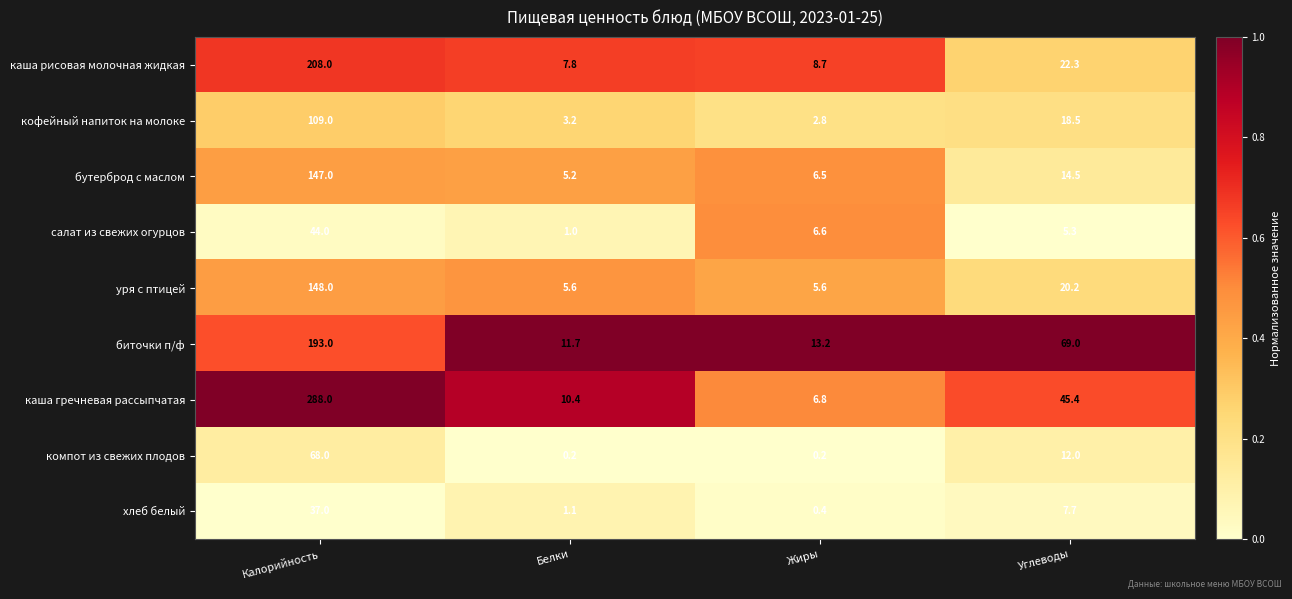

What is the difference between the highest and lowest values at Жиры?

13.0